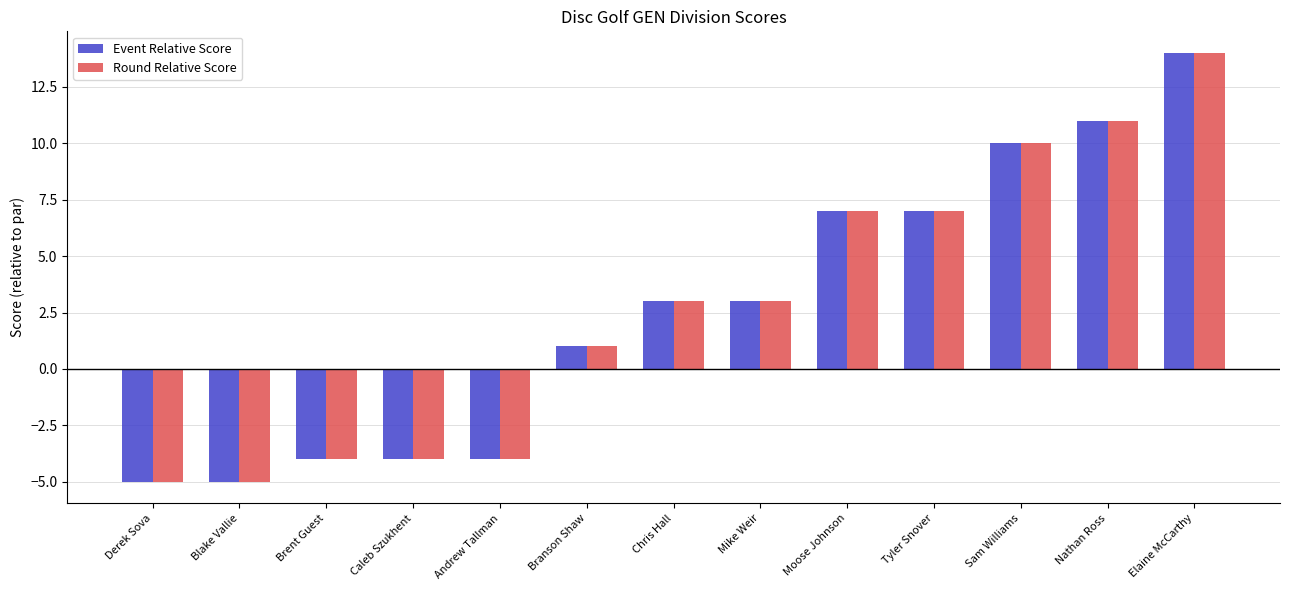

Is the value of Round Relative Score at Sam Williams greater than the value of Event Relative Score at Brent Guest?

Yes